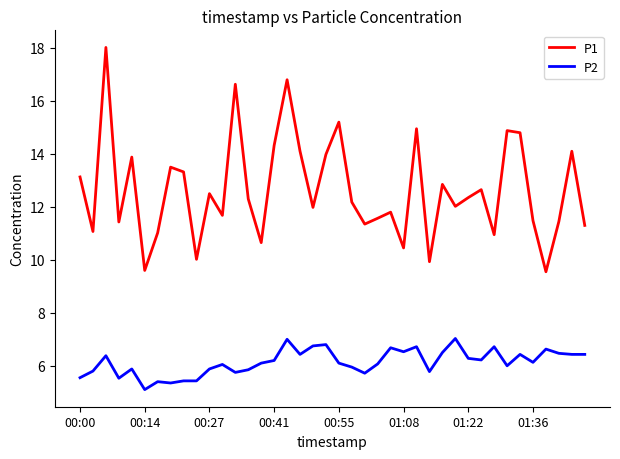

What are all the series names shown in the legend?

P1, P2